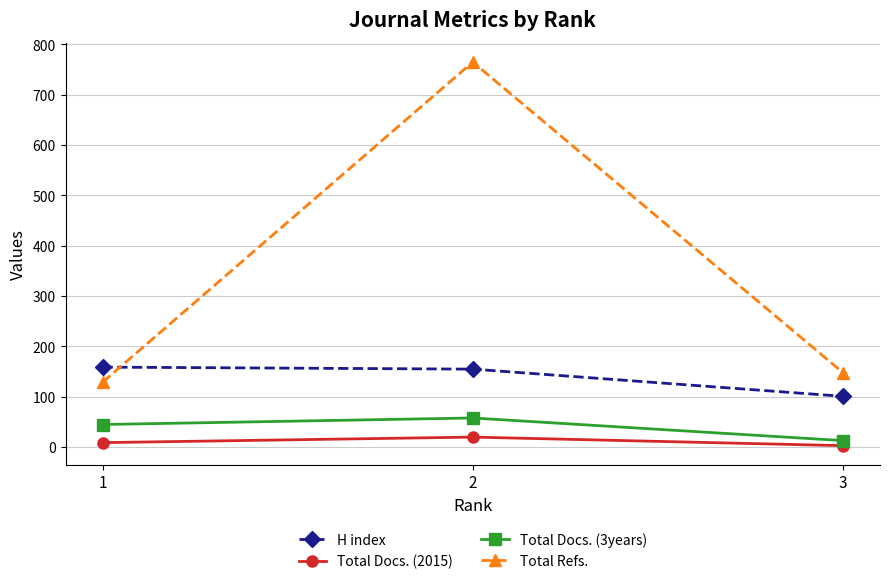

How many lines are shown in the chart?

4